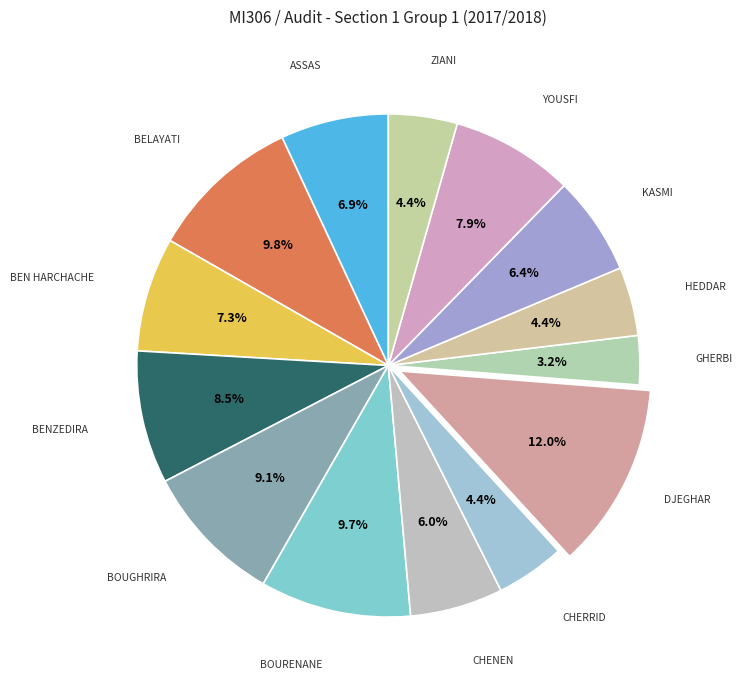

Is there any slice that represents more than half of the pie?

No